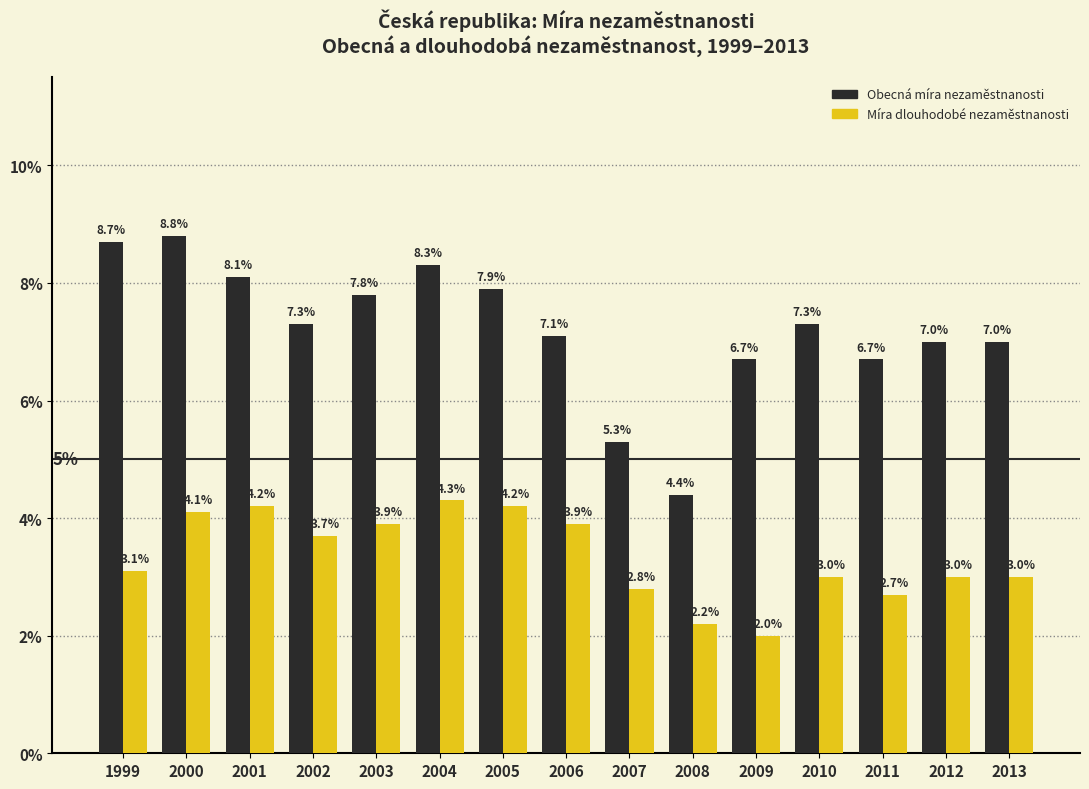

Count the number of data series in this chart.

2